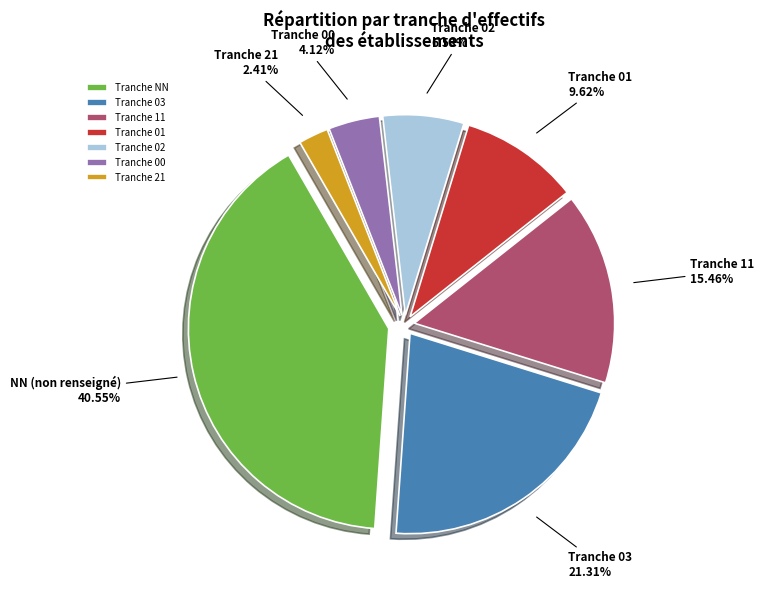

Rank the categories by value from highest to lowest.

Tranche NN, Tranche 03, Tranche 11, Tranche 01, Tranche 02, Tranche 00, Tranche 21